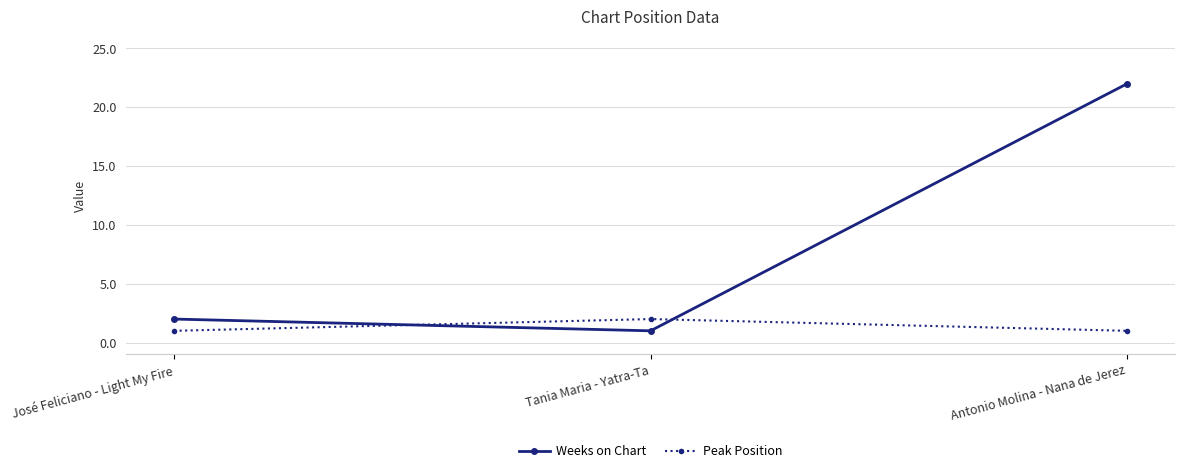

What is the sum of the Weeks on Chart values at José Feliciano - Light My Fire and Antonio Molina - Nana de Jerez?

24